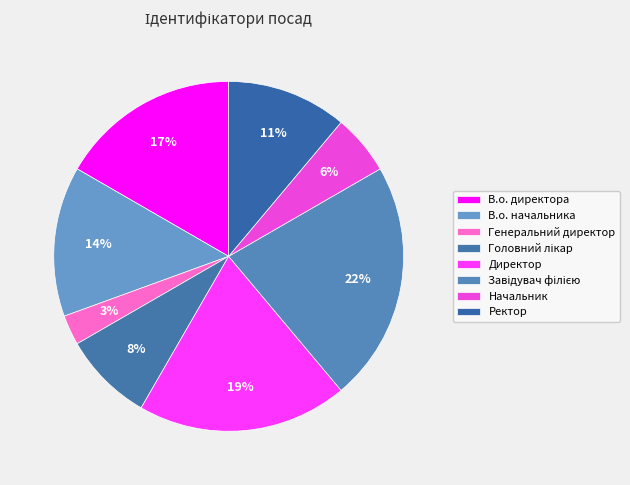

Which category has the smallest portion of the pie?

Генеральний директор